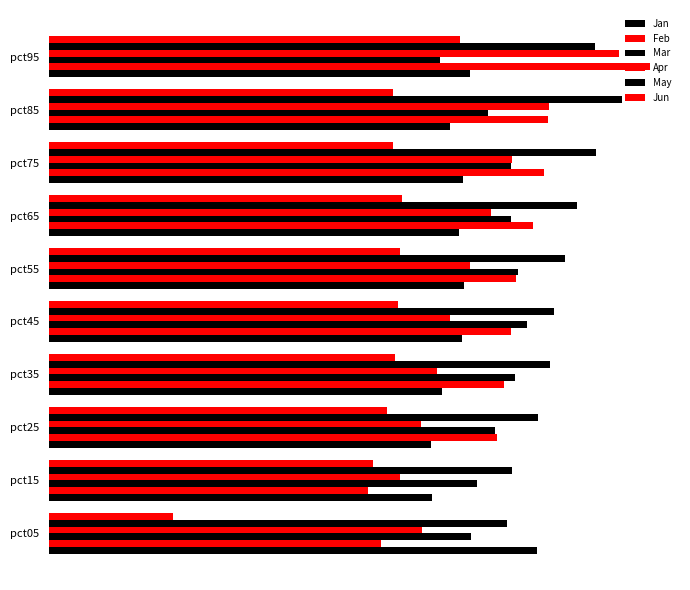

What is the maximum value shown in the chart?

1.5